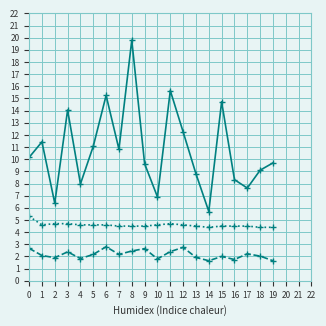

What is the total value across all series at 2?

13.0